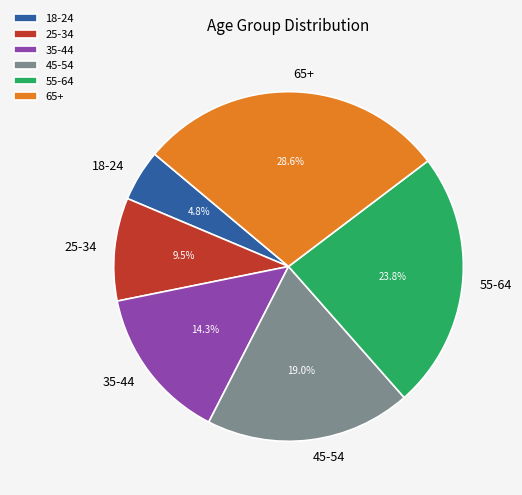

What percentage is the 45-54 slice, to the nearest percent?

19%